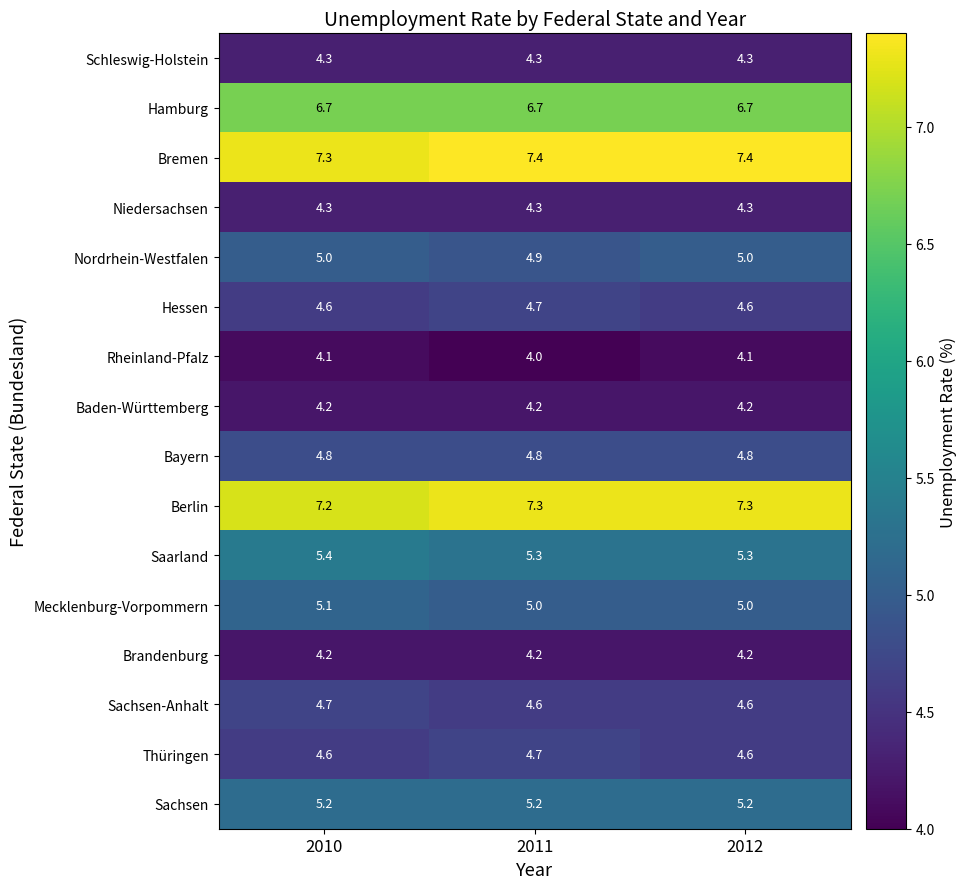

At which label is Nordrhein-Westfalen closest to 4?

2011